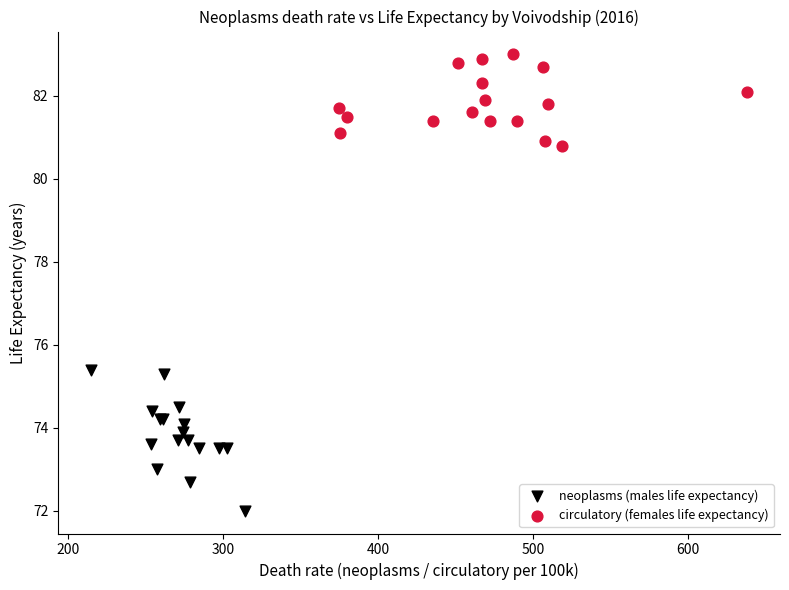

Which series has the largest Y range (max minus min)?

neoplasms (males life expectancy)